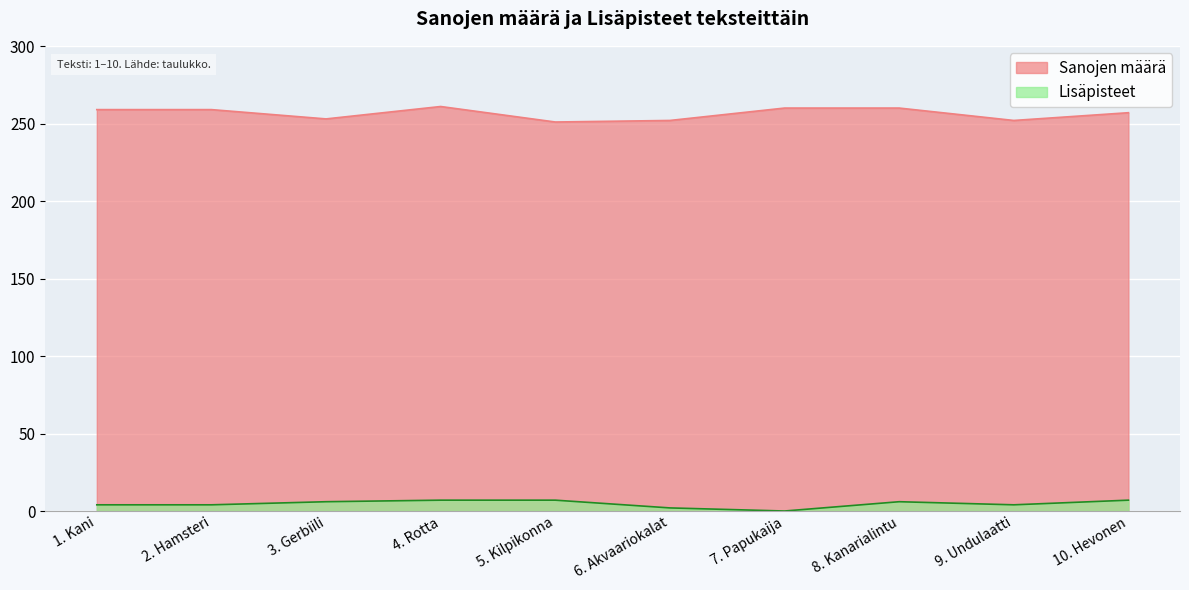

Does the chart display data point markers on the line(s)?

No